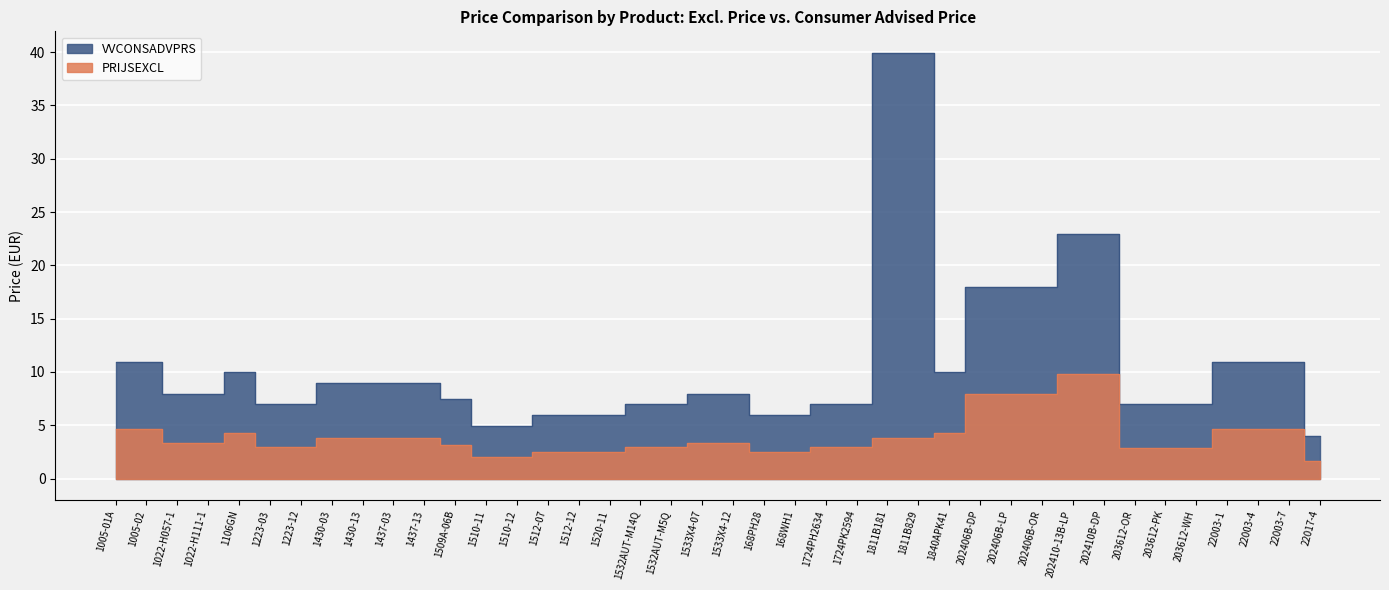

True or false: VVCONSADVPRS and PRIJSEXCL intersect in this chart.

False